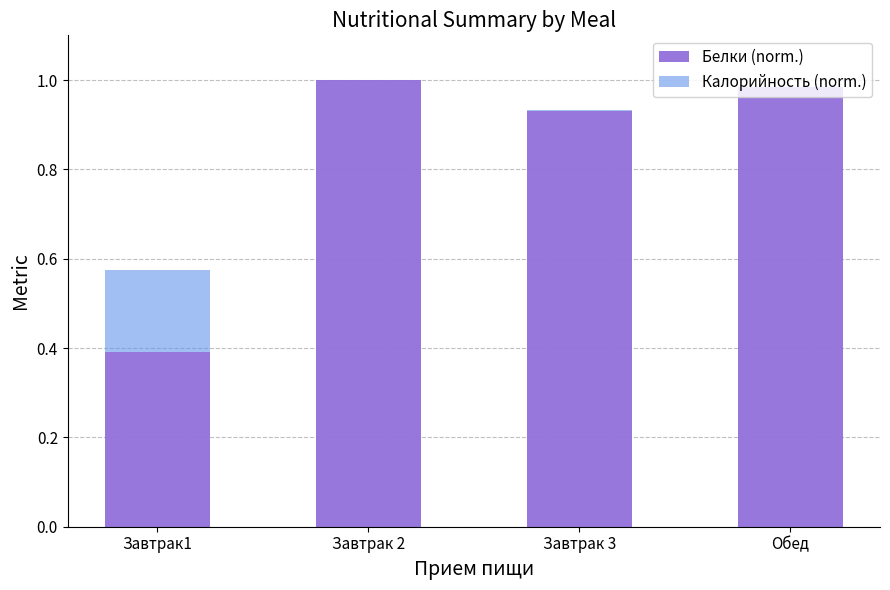

Where is the data nearest to the value 0?

Завтрак1